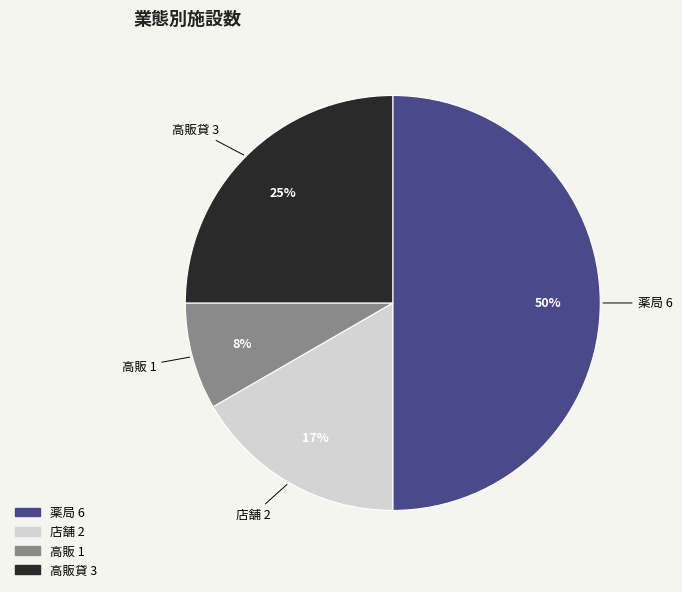

To the nearest percent, what is the difference between the largest and smallest slice percentages?

42%